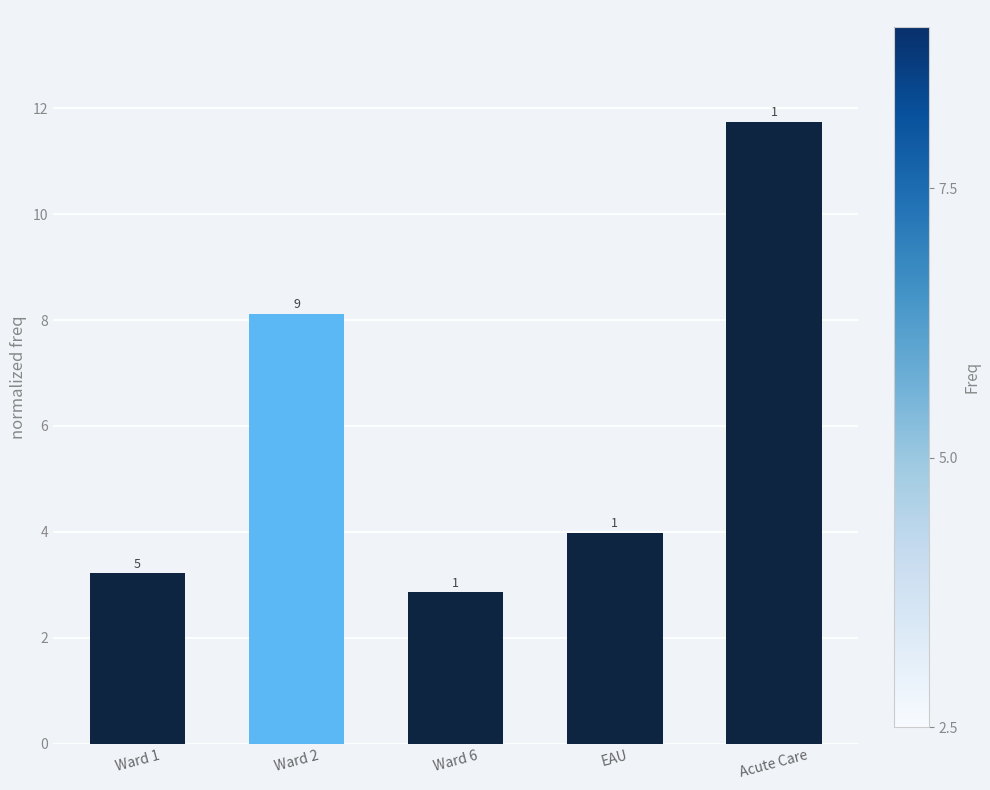

True or false: the data shows 0.7 at Ward 6.

False